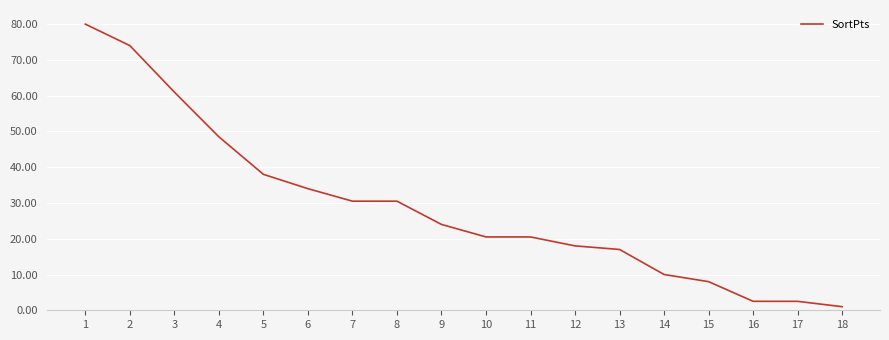

How many lines are shown in the chart?

1